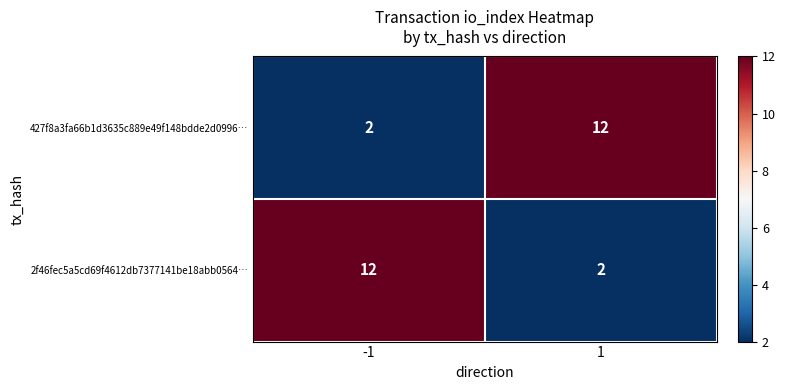

What is the spread (max minus min) of values at -1?

10